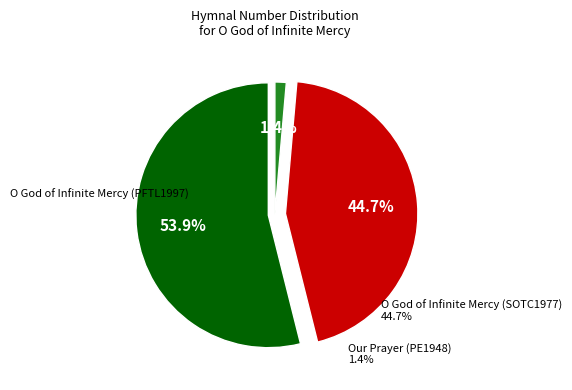

To the nearest percent, what is the difference between the O God of Infinite Mercy (PFTL1997) and O God of Infinite Mercy (SOTC1977) slice percentages?

9%